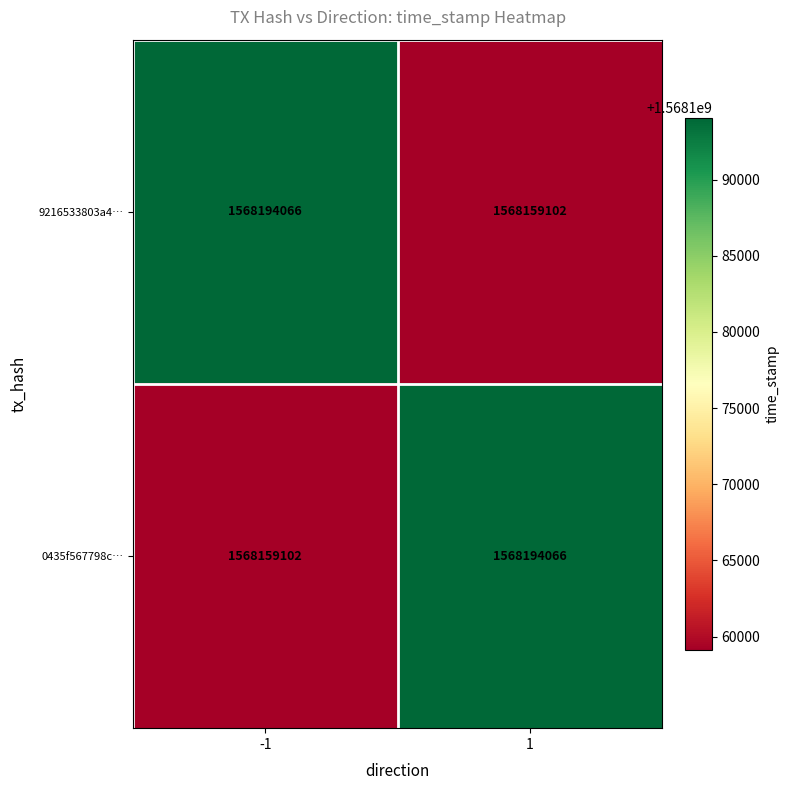

What is the greatest value displayed?

1568194066